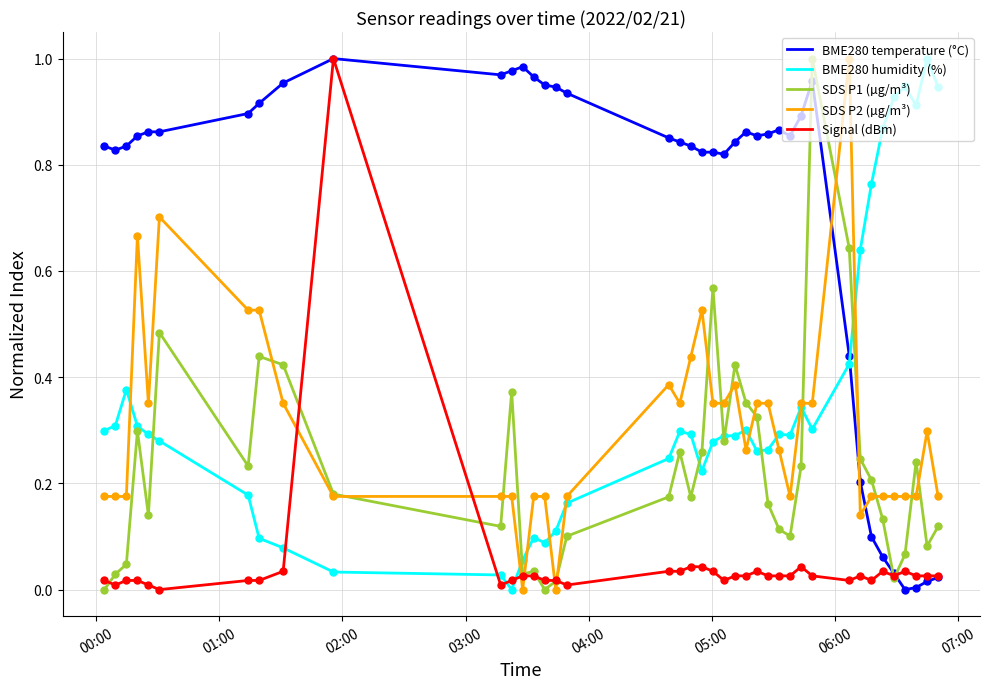

What are all the series names shown in the legend?

BME280 temperature (°C), BME280 humidity (%), SDS P1 (µg/m³), SDS P2 (µg/m³), Signal (dBm)